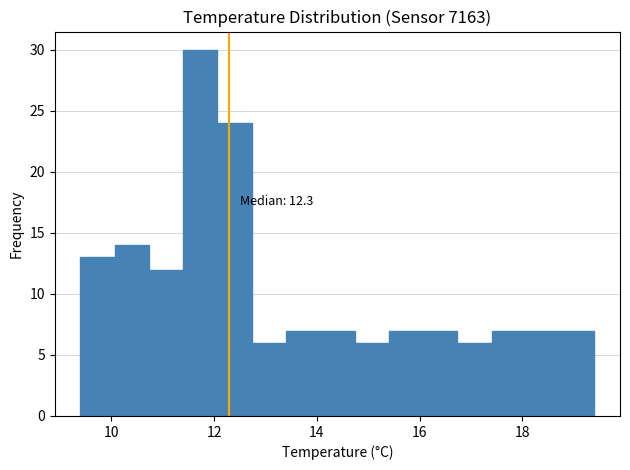

Read against the x-axis, roughly where is the centre of the tallest bar?

11.8